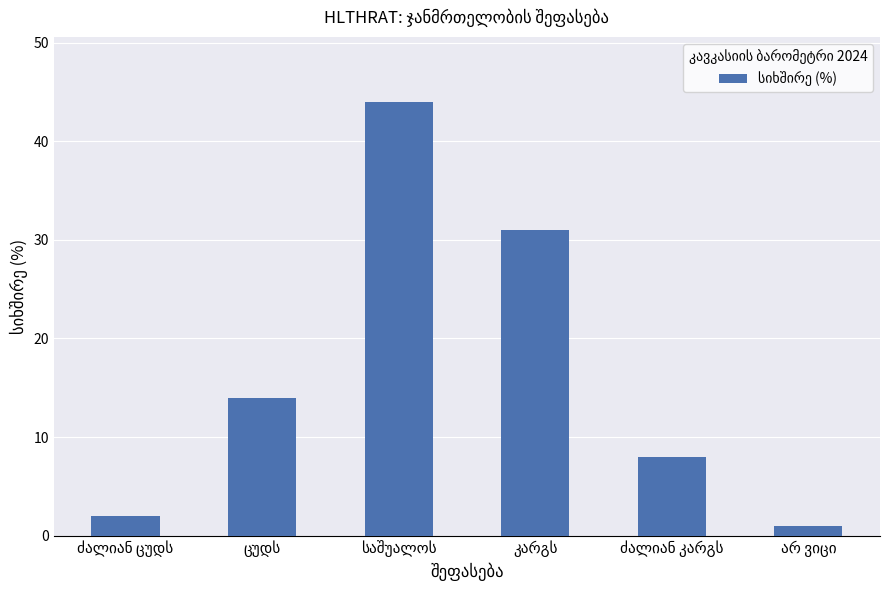

What is the maximum value shown in the chart?

44